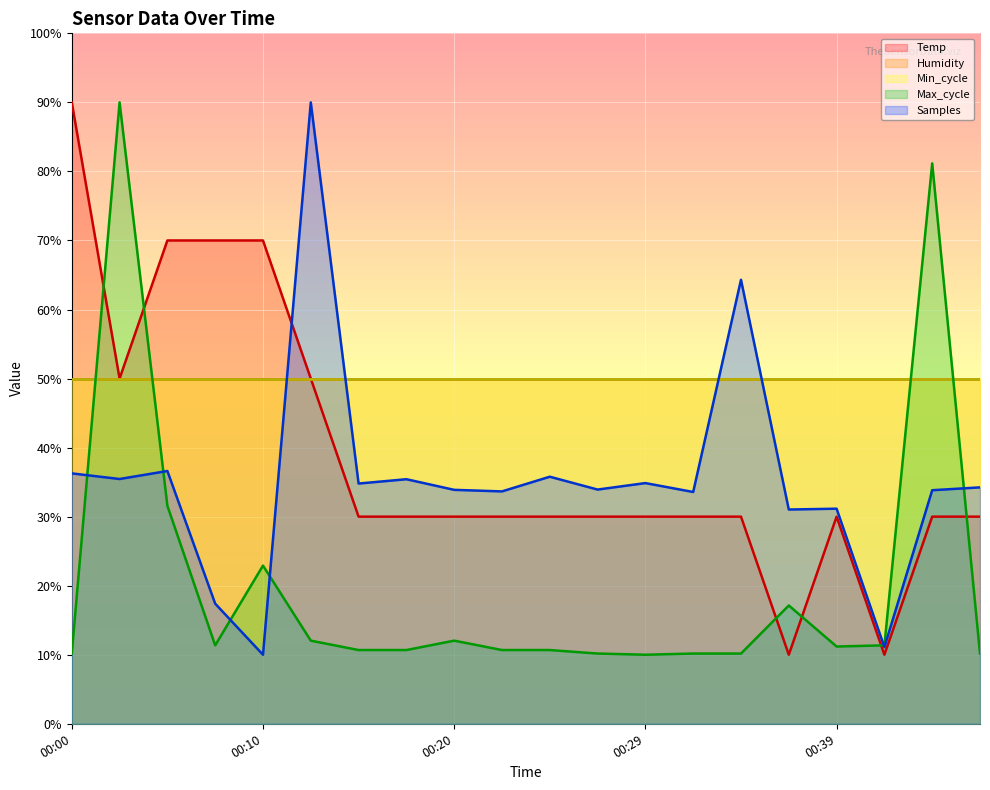

At which category does Samples reach its first local peak?

00:05